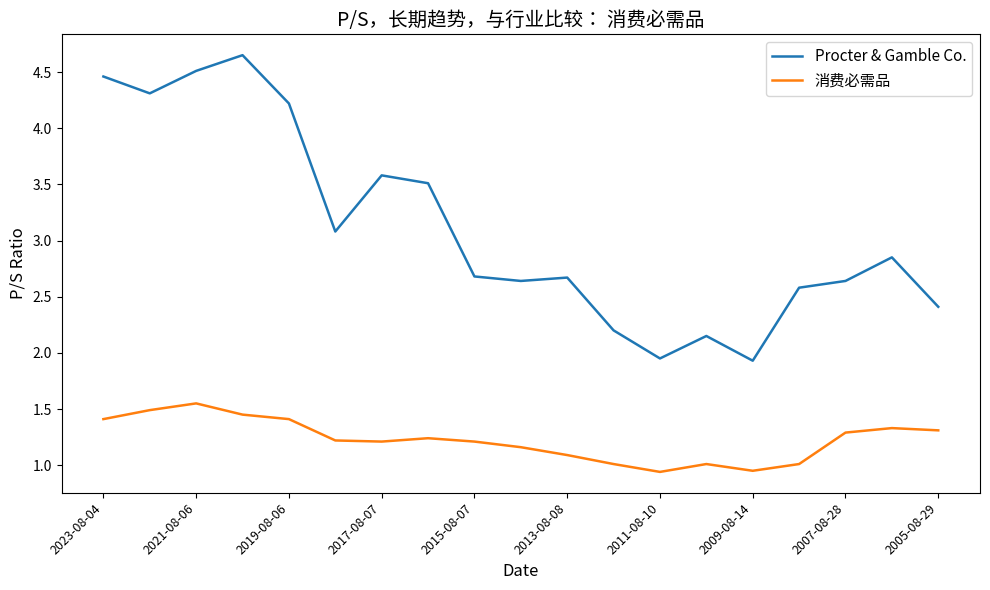

What is the average value of the 消费必需品 series?

1.2